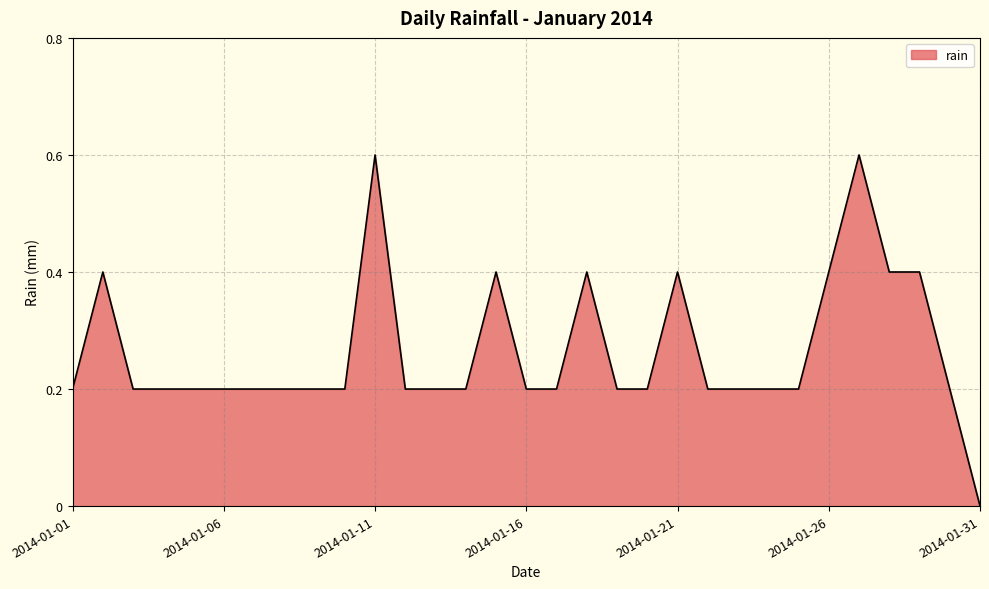

What is the greatest value displayed?

0.6